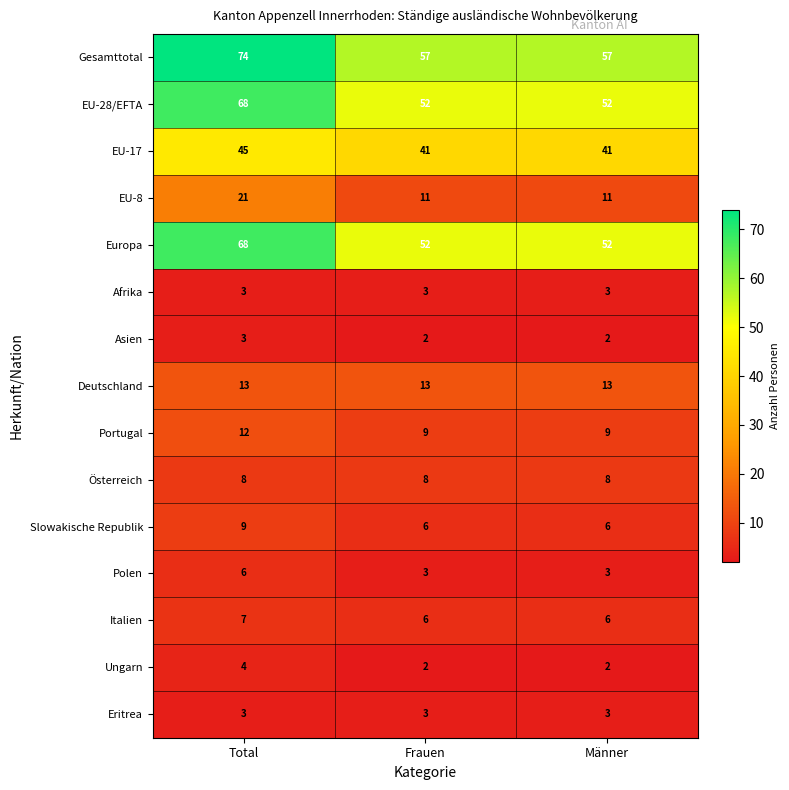

The Slowakische Republik series shows 14 at Total. True or false?

False